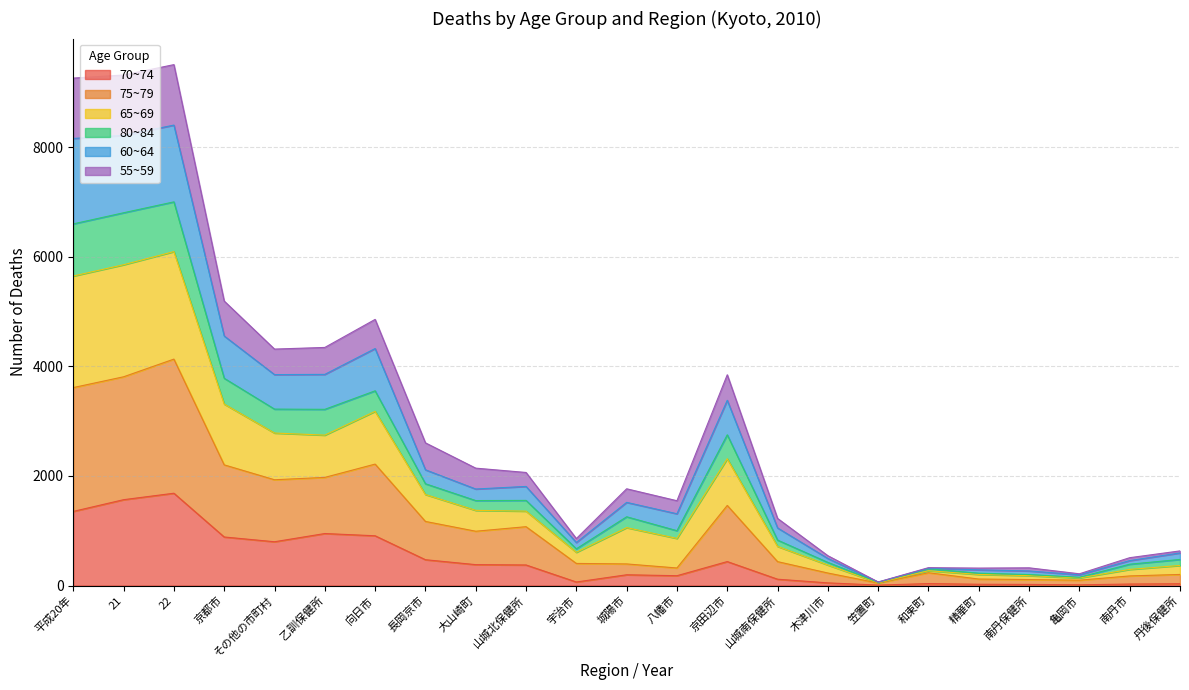

What are all the series names shown in the legend?

70~74, 75~79, 65~69, 80~84, 60~64, 55~59